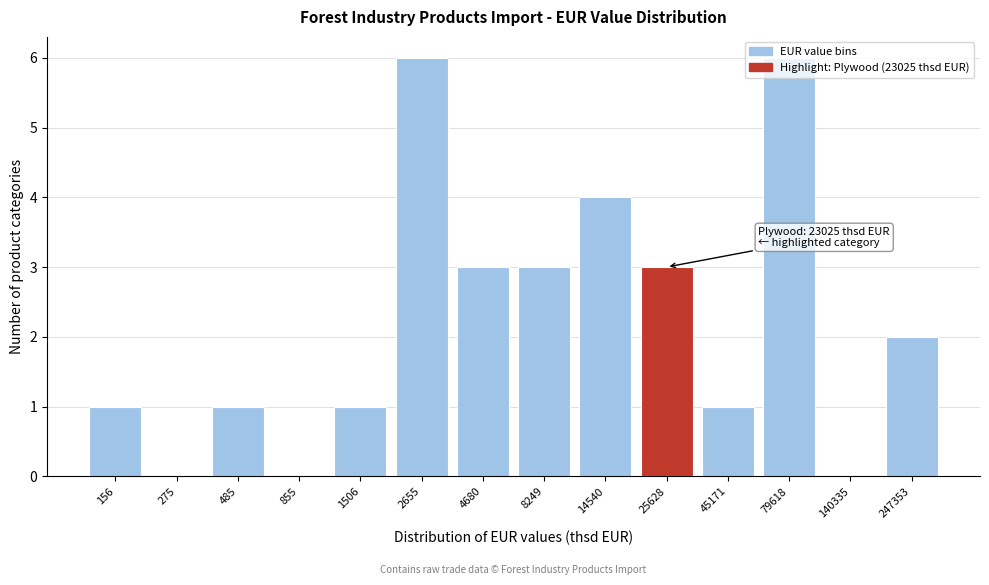

What is the greatest value displayed?

6